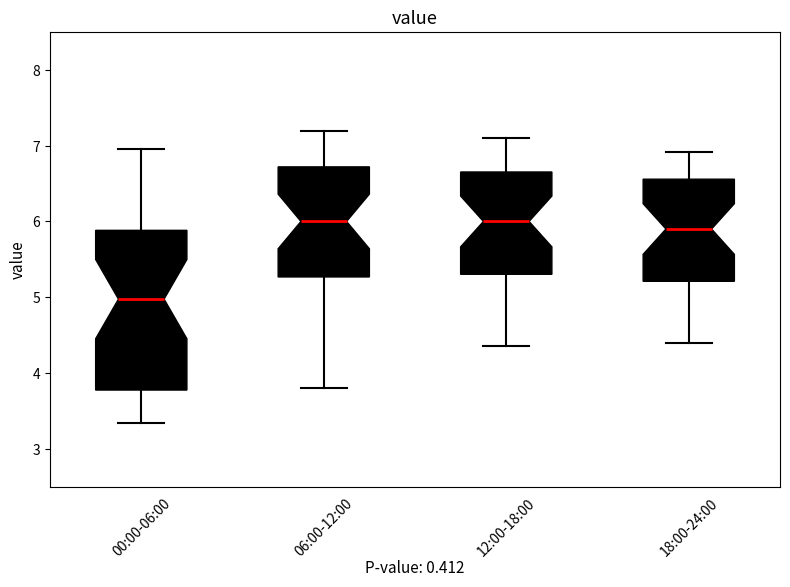

Reading left to right, read every box against the y-axis: the position of its median line, the range the box covers, and the ends of its whiskers. The values are not printed on the chart, so give them approximately, as read against the axis.

00:00-06:00: median 5.0, box 3.8 to 5.9, whiskers 3.3 to 7.0
06:00-12:00: median 6.0, box 5.3 to 6.7, whiskers 3.8 to 7.2
12:00-18:00: median 6.0, box 5.3 to 6.7, whiskers 4.4 to 7.1
18:00-24:00: median 5.9, box 5.2 to 6.6, whiskers 4.4 to 6.9